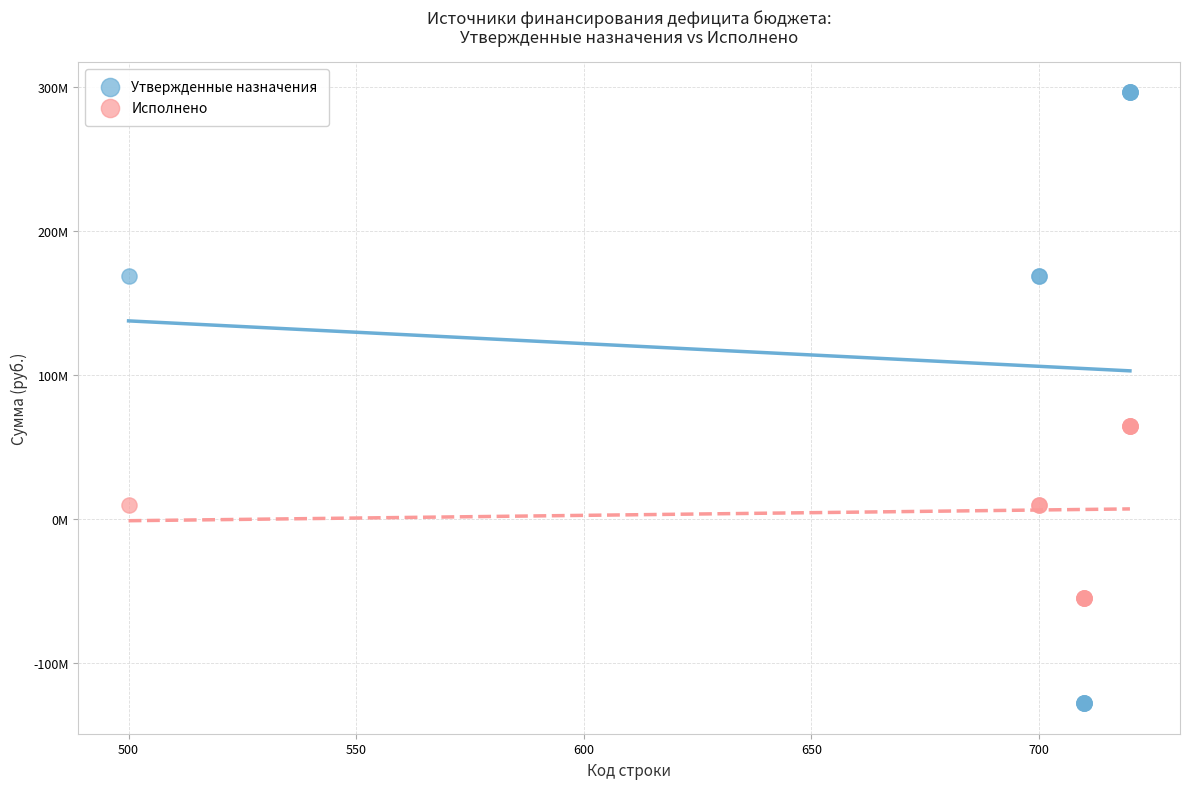

Which series has the widest spread of Y values?

Утвержденные назначения